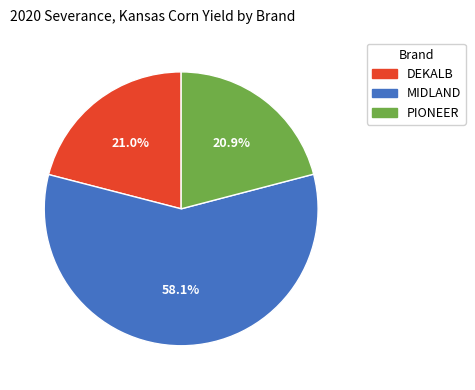

What percentage do MIDLAND and PIONEER together represent?

79.0%